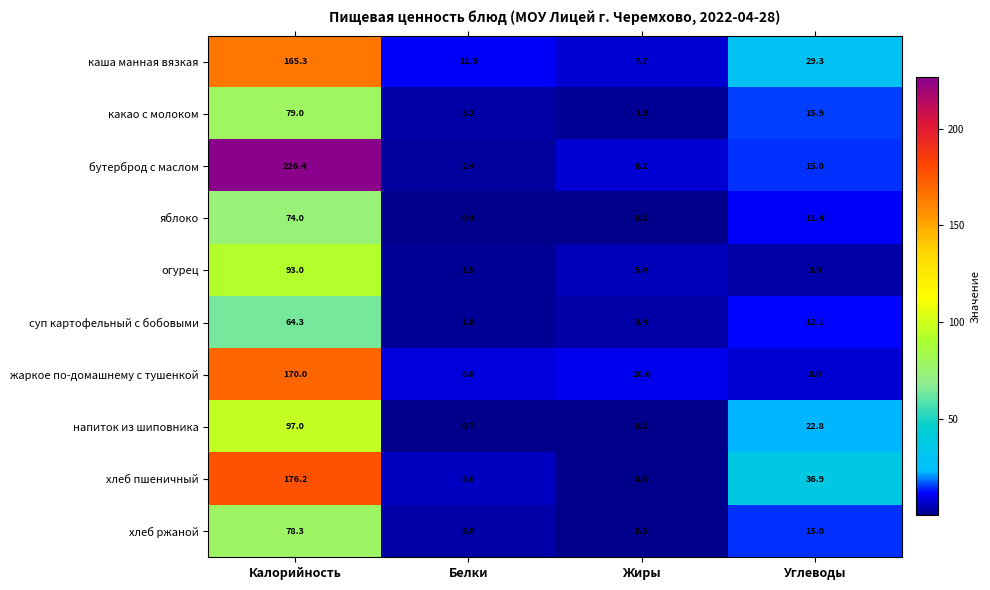

What is the total value across all series at Углеводы?

169.4